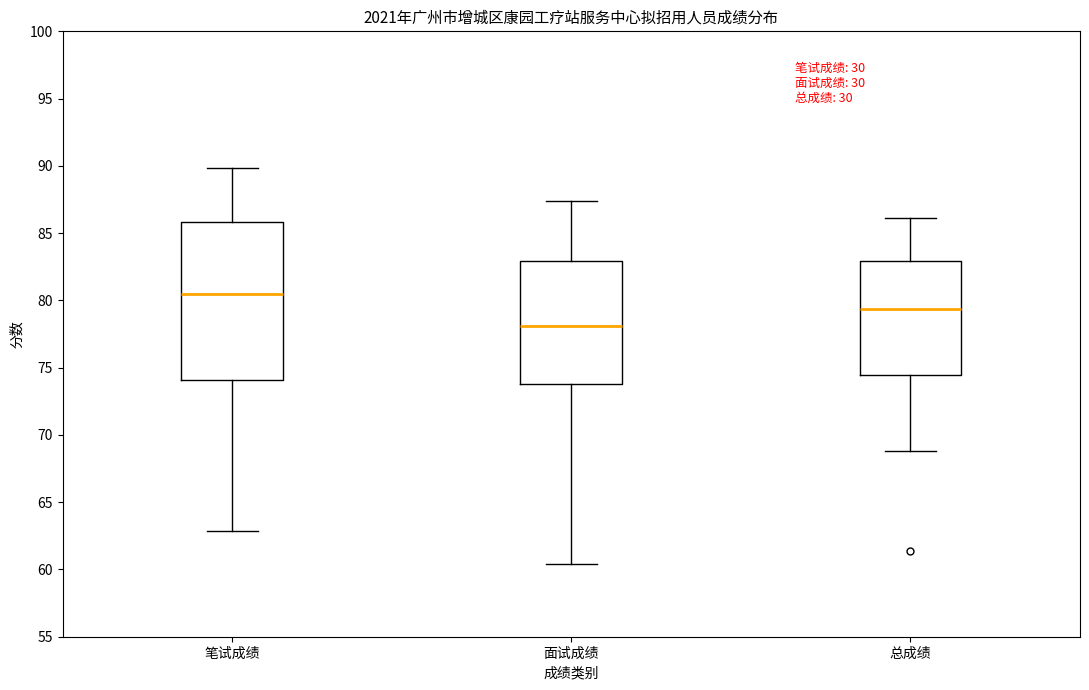

Reading left to right, transcribe this box plot: for each box, give where its median line is, the range the box spans, and where its two whiskers end, as read against the y-axis. The values are not printed on the chart, so give them approximately, as read against the axis.

笔试成绩: median 80.5, box 74.0 to 86.0, whiskers 63.0 to 90.0
面试成绩: median 78.0, box 74.0 to 83.0, whiskers 60.5 to 87.5
总成绩: median 79.5, box 74.5 to 83.0, whiskers 69.0 to 86.0